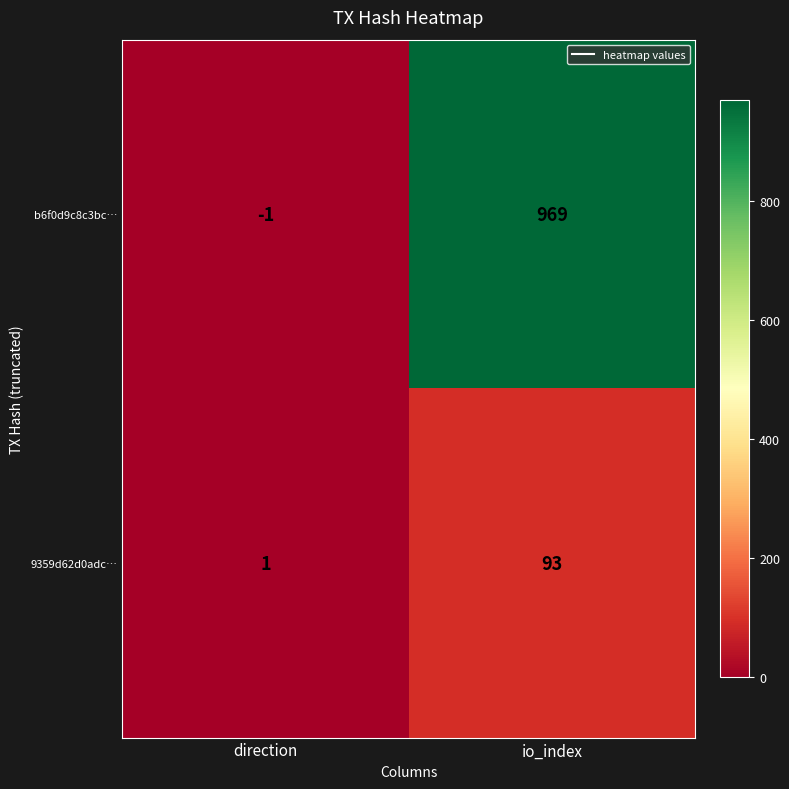

List the series in order of their overall mean, lowest first.

9359d62d0adc…, b6f0d9c8c3bc…